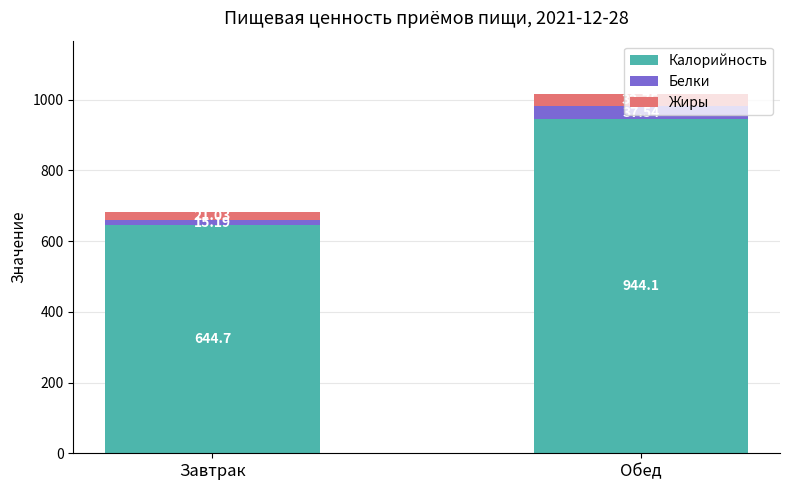

What are all the series names shown in the legend?

Калорийность, Белки, Жиры